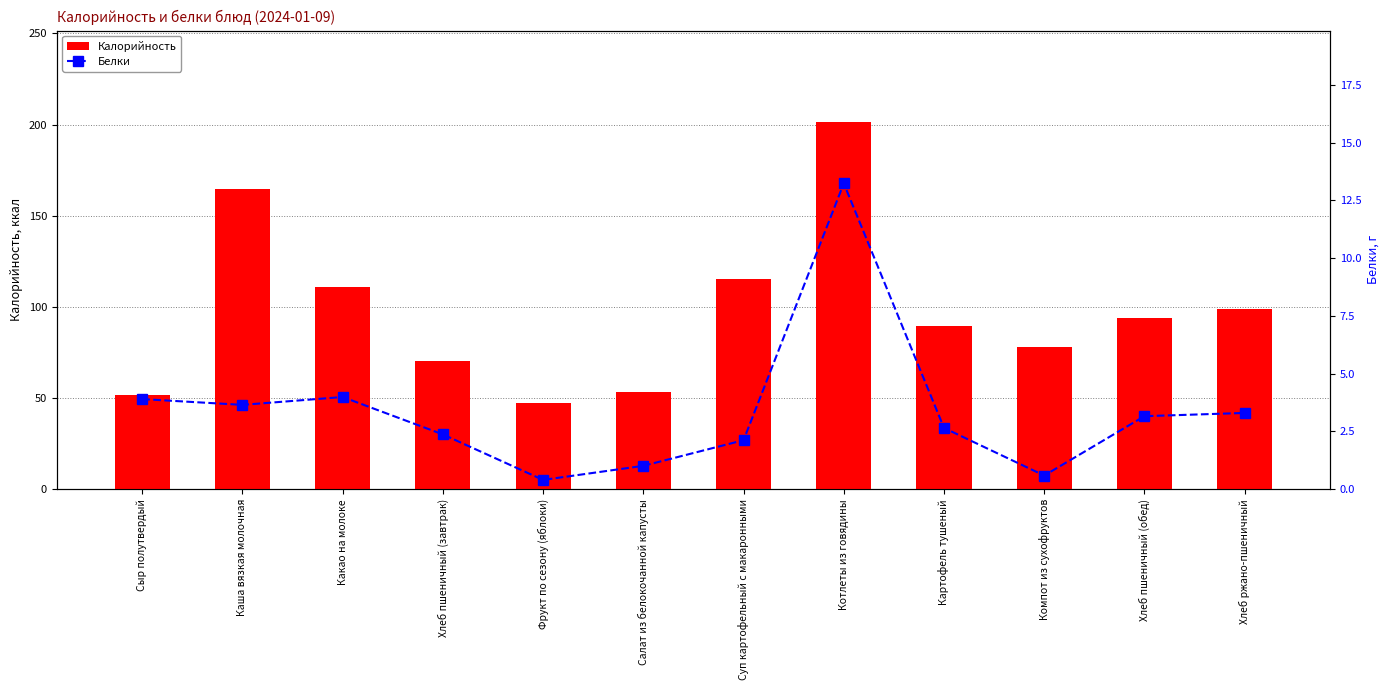

What is the label of the 7th bar from the right?

Салат из белокочанной капусты